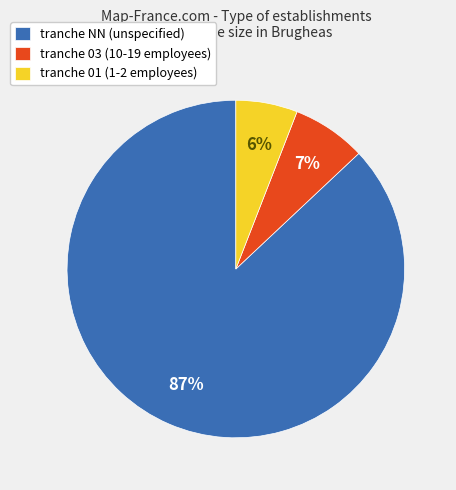

How many segments does this pie chart have?

3